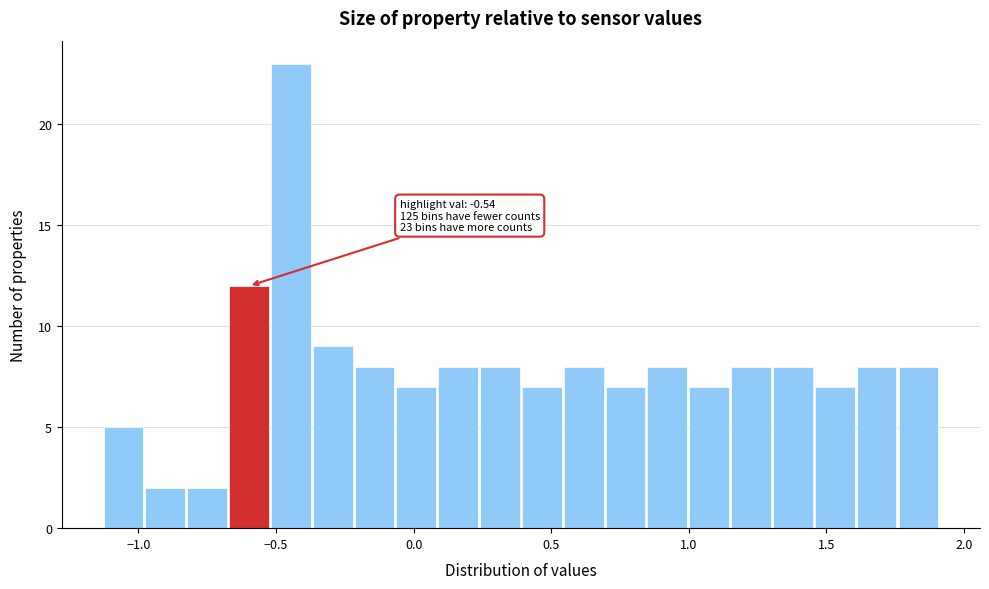

Read against the x-axis, roughly where is the centre of the tallest bar?

-0.45